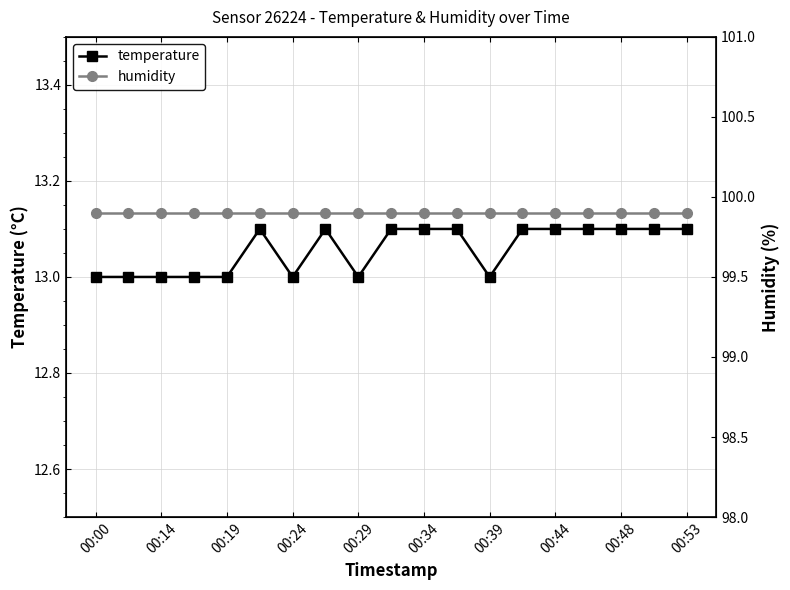

True or false: humidity and temperature cross at least once.

False